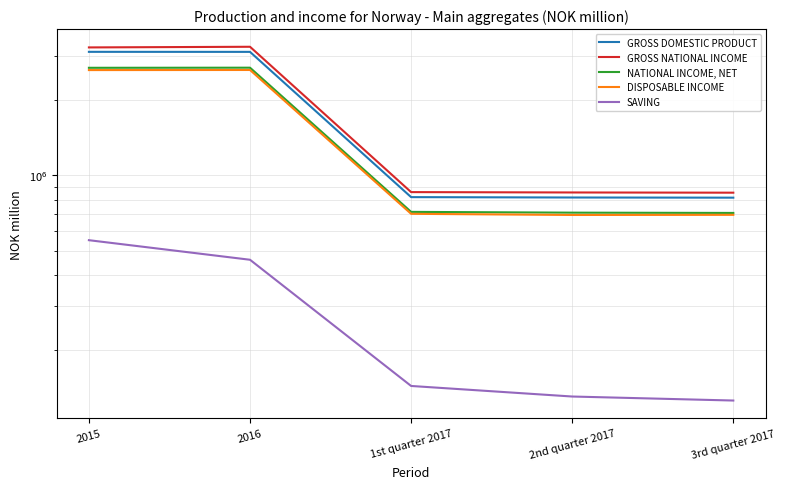

Rank the categories by DISPOSABLE INCOME value from highest to lowest.

2016, 2015, 1st quarter 2017, 3rd quarter 2017, 2nd quarter 2017